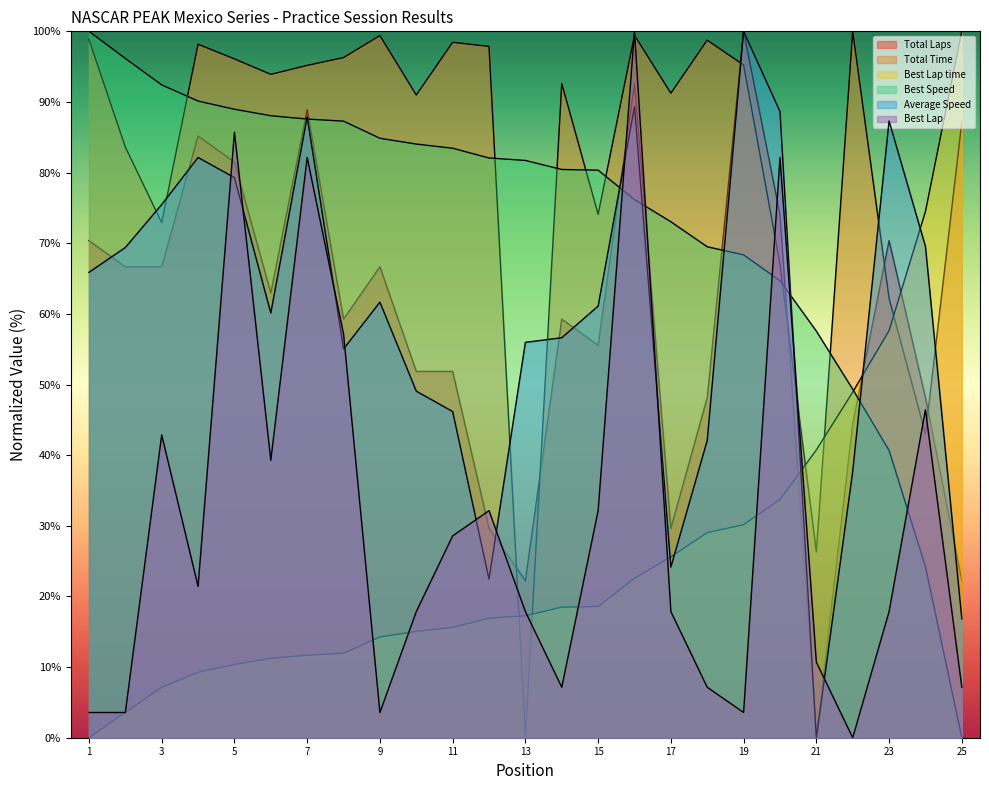

Rank the series by their maximum value, from lowest to highest.

Total Laps, Total Time, Best Lap time, Best Speed, Average Speed, Best Lap